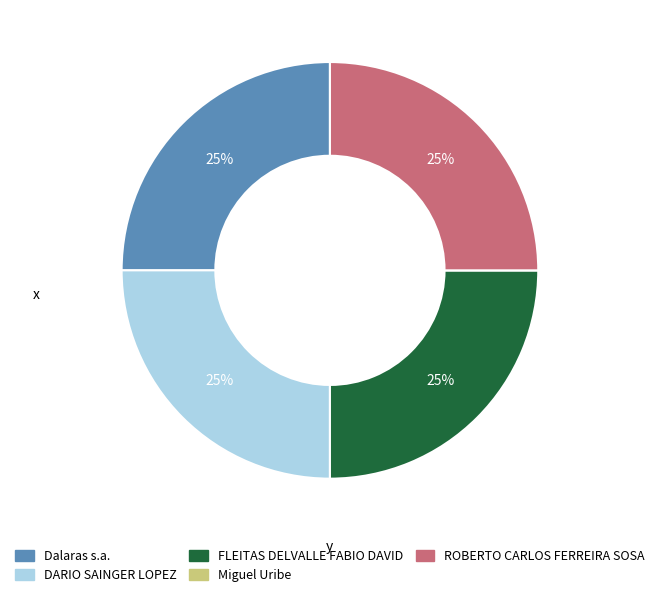

To the nearest percent, what is the difference between the largest and smallest slice percentages?

25%